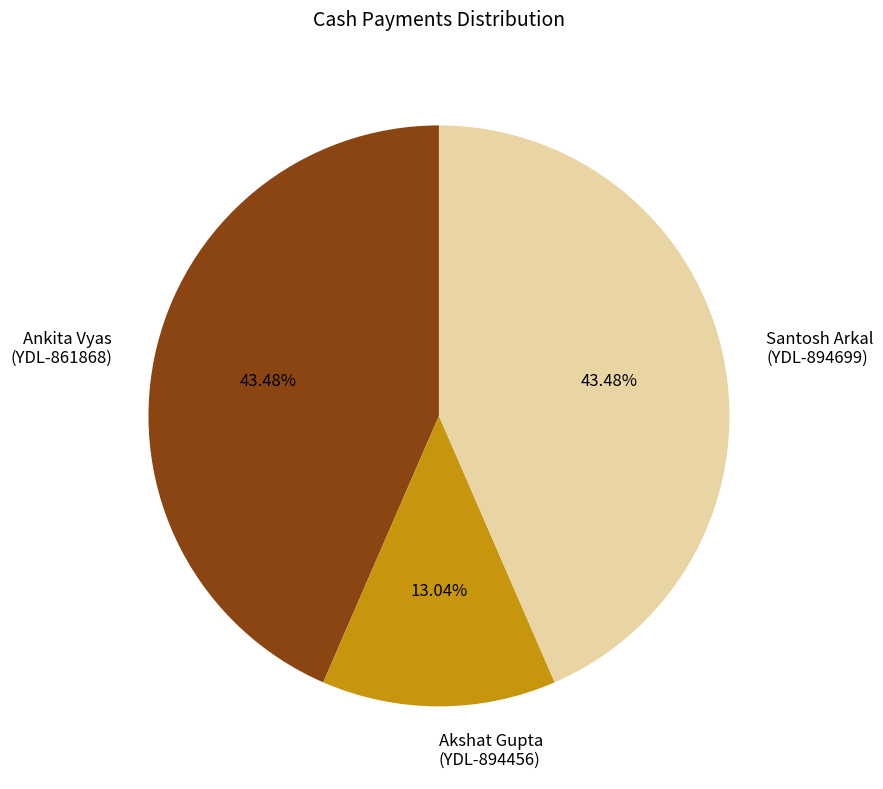

Do Santosh Arkal (YDL-894699) and Akshat Gupta (YDL-894456) together represent more than half of the pie?

Yes